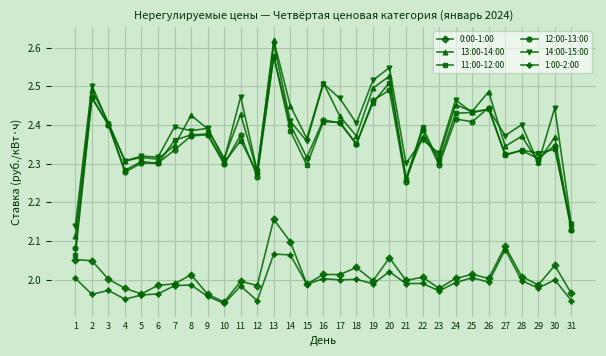

The value of 14:00-15:00 at 2 is 4.3. True or false?

False